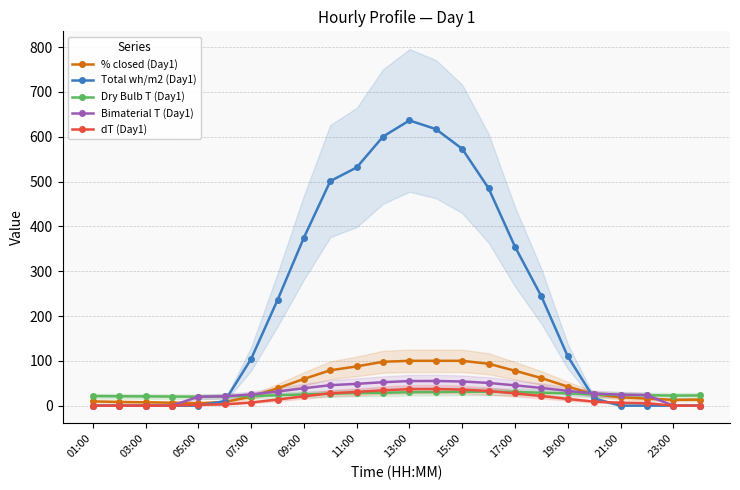

True or false: Total wh/m2 (Day1) has a value of 0.0 at 01:00.

True